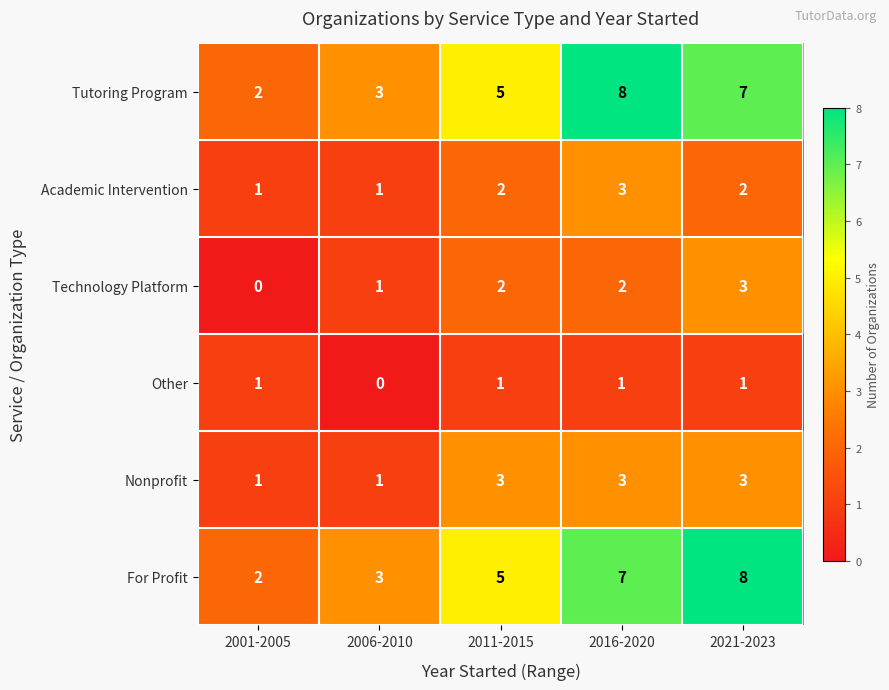

Reading right to left, extract all data points from this chart.

Tutoring Program: 2021-2023=7	2016-2020=8	2011-2015=5	2006-2010=3	2001-2005=2
Academic Intervention: 2021-2023=2	2016-2020=3	2011-2015=2	2006-2010=1	2001-2005=1
Technology Platform: 2021-2023=3	2016-2020=2	2011-2015=2	2006-2010=1	2001-2005=0
Other: 2021-2023=1	2016-2020=1	2011-2015=1	2006-2010=0	2001-2005=1
Nonprofit: 2021-2023=3	2016-2020=3	2011-2015=3	2006-2010=1	2001-2005=1
For Profit: 2021-2023=8	2016-2020=7	2011-2015=5	2006-2010=3	2001-2005=2